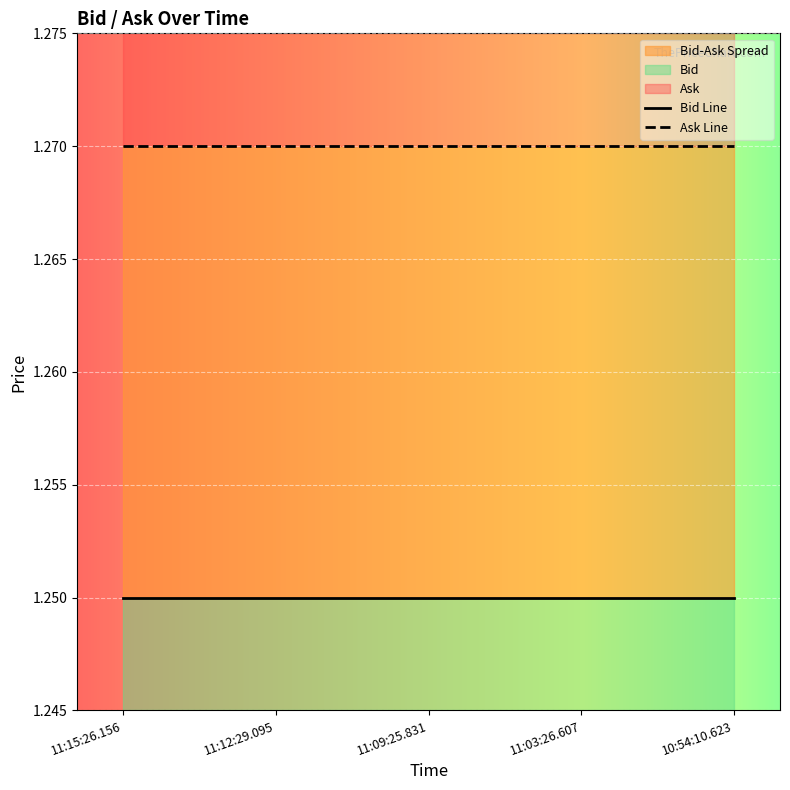

What position from the right is 11:09:25.831?

3